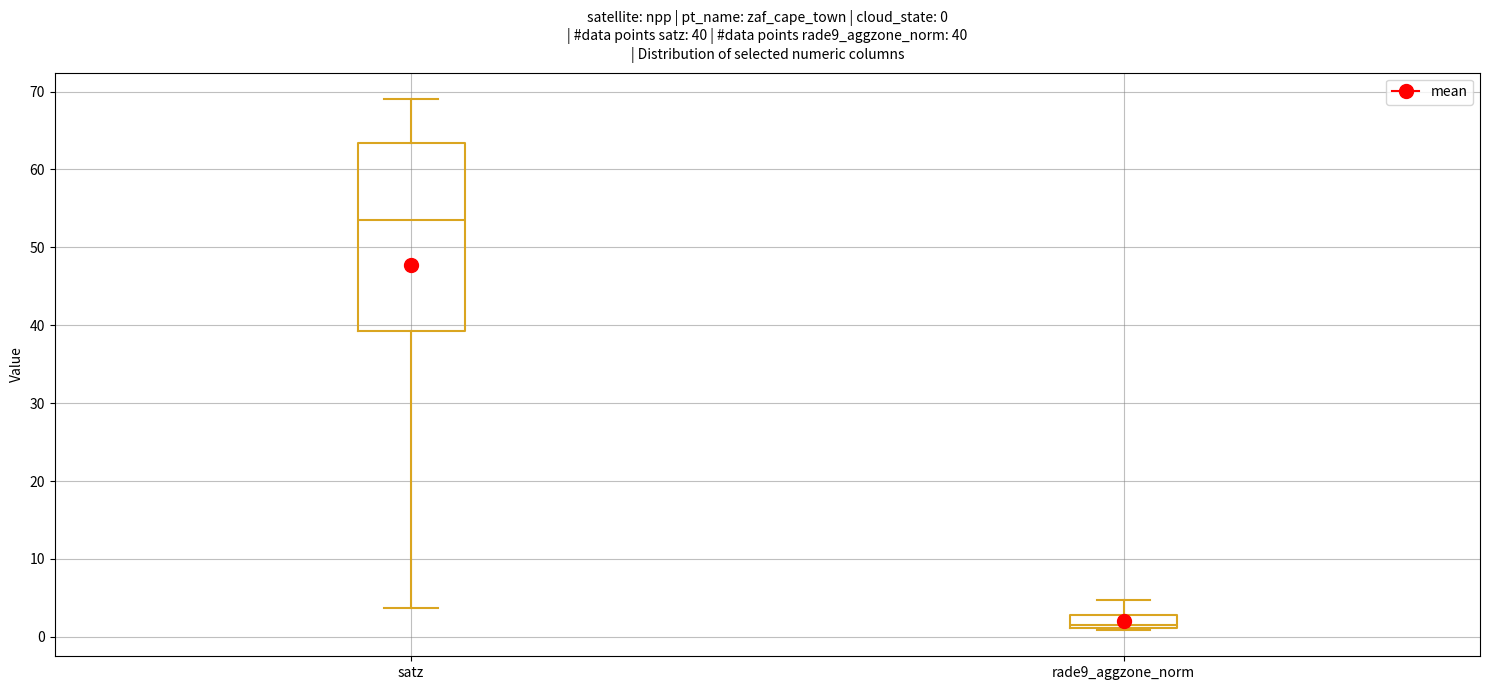

Which box's median line is the highest?

satz